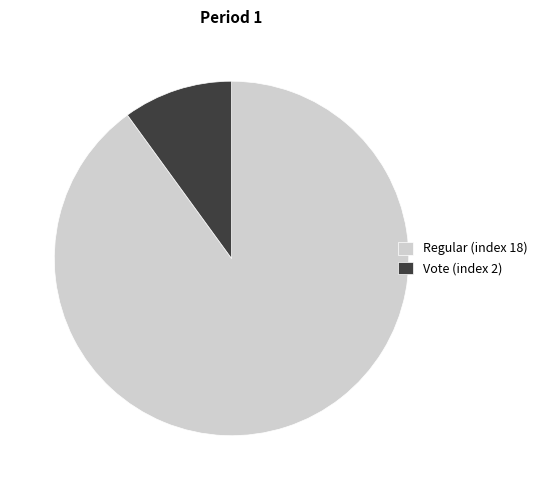

What is the largest slice in the pie chart?

Regular (index 18)